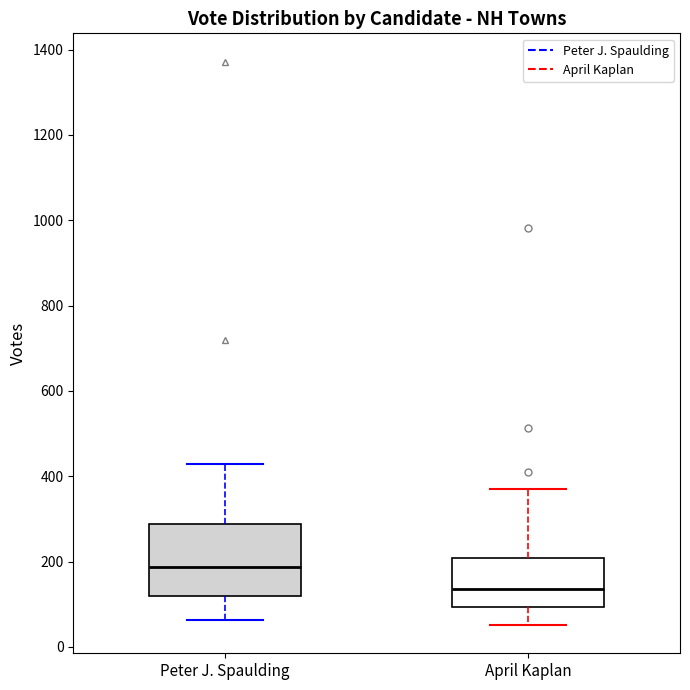

Comparing the boxes themselves (not the whiskers), which one is the tallest?

Peter J. Spaulding